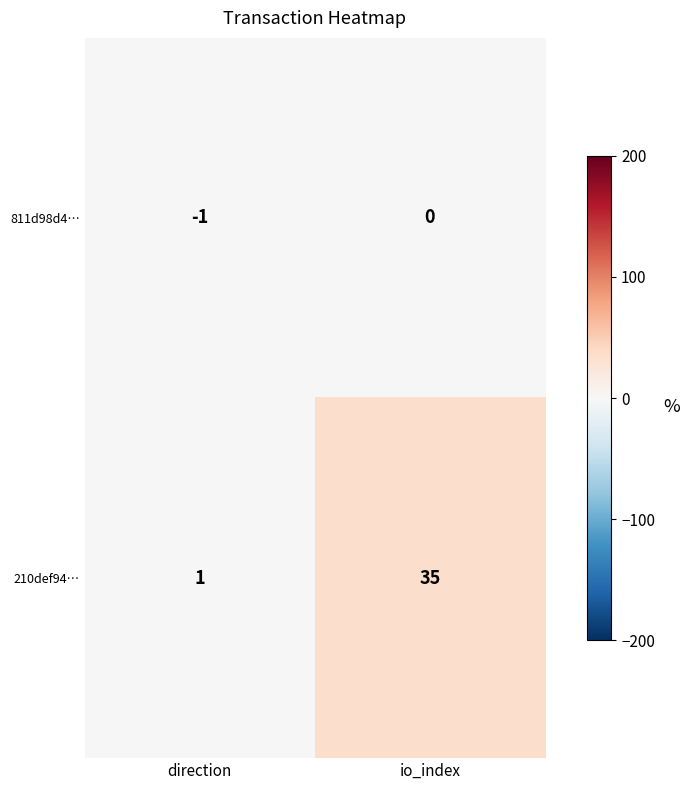

What is the maximum value for 210def94…?

35